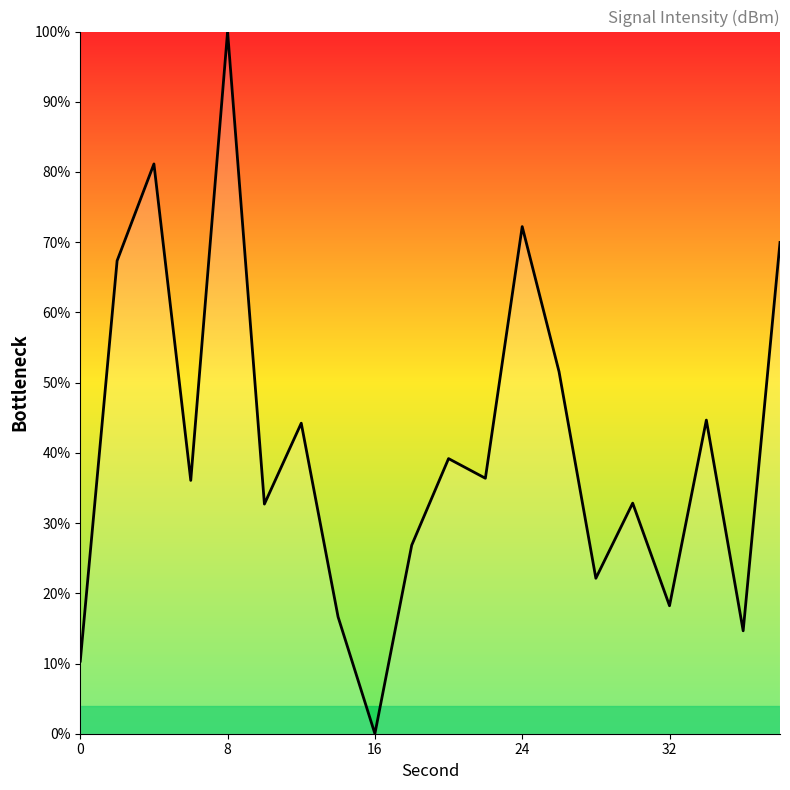

What is the maximum value shown in the chart?

100.0